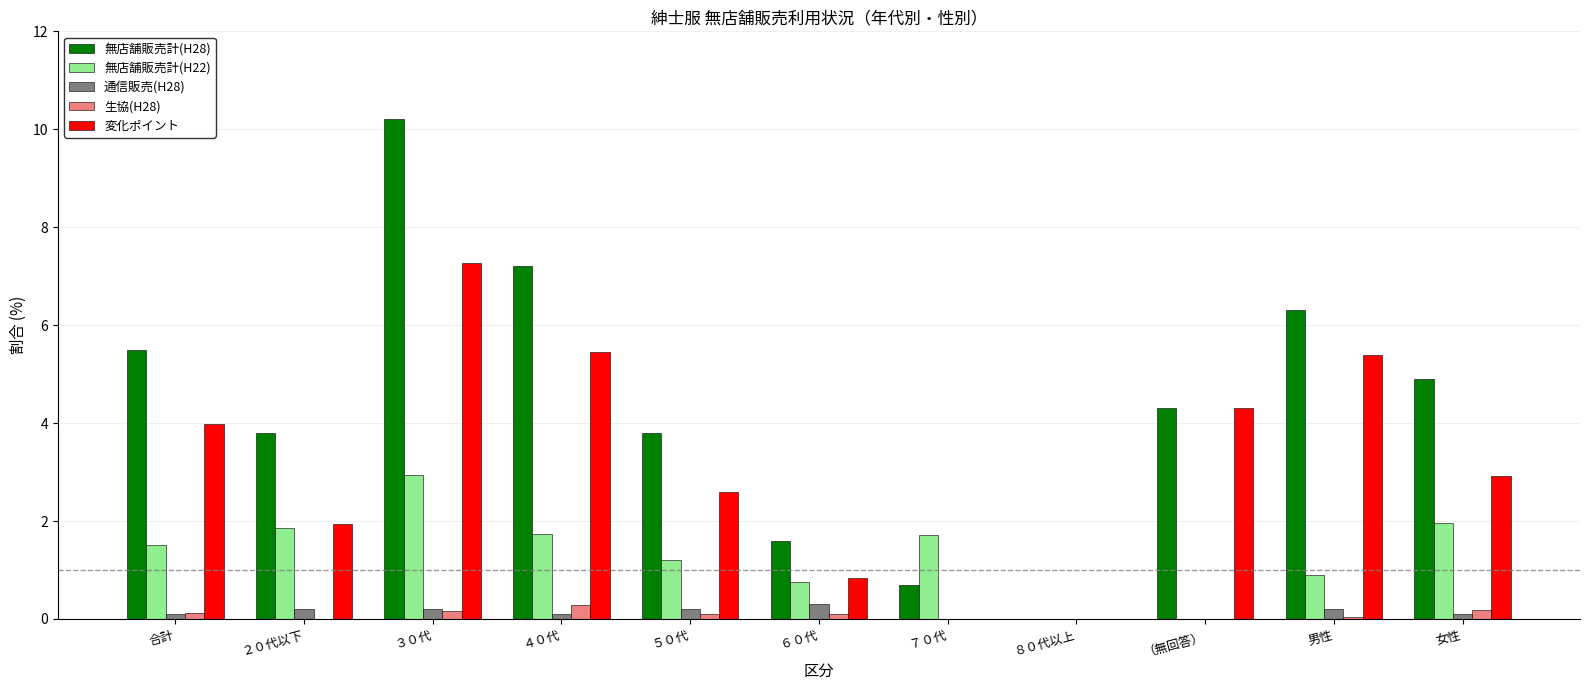

What is the difference between the maximum and minimum values in the 通信販売(H28) series?

0.3